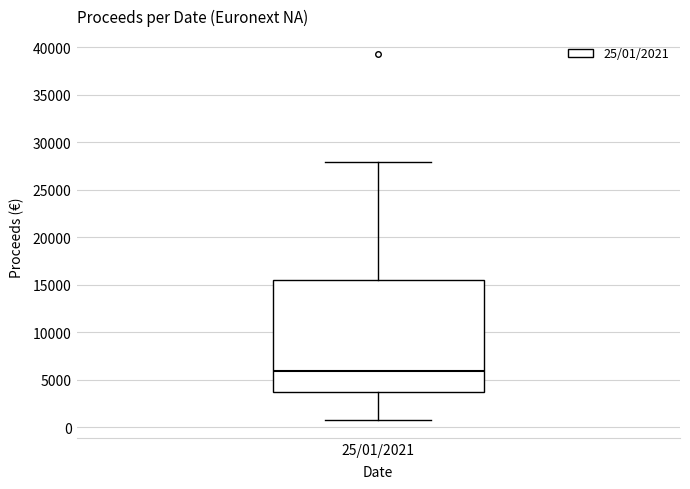

Transcribe this box plot: give where the median line is, the range the box spans, and where the two whiskers end, as read against the y-axis. The values are not printed on the chart, so give them approximately, as read against the axis.

median 6000, box 3500 to 15500, whiskers 1000 to 28000